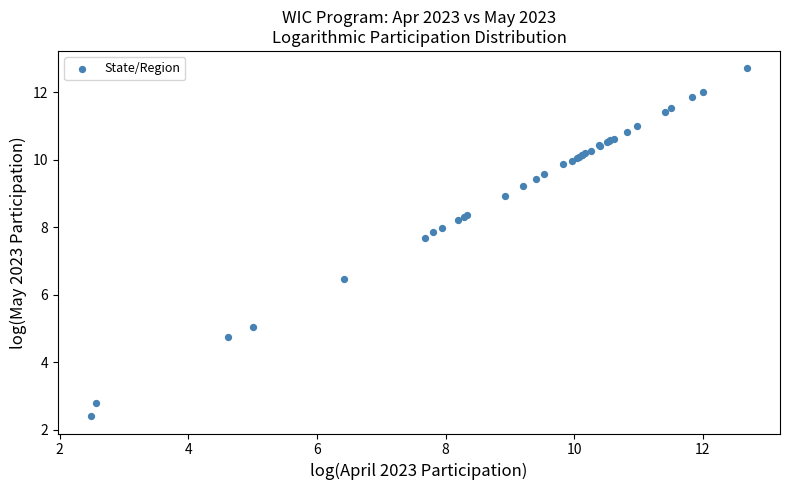

What Y value in the scatter plot is closest to 7?

6.4